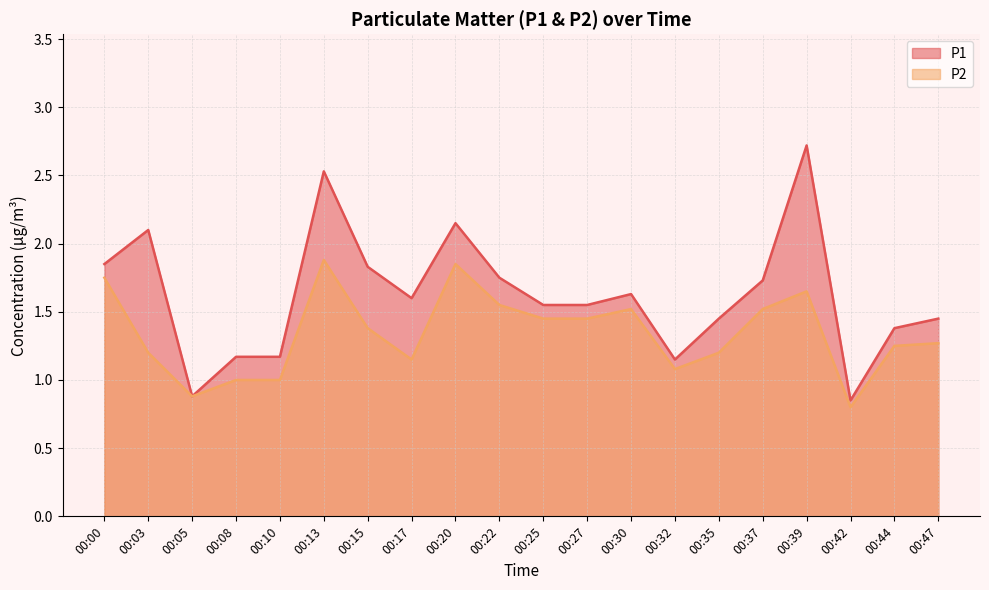

At which category does P1 reach its first local valley?

00:05